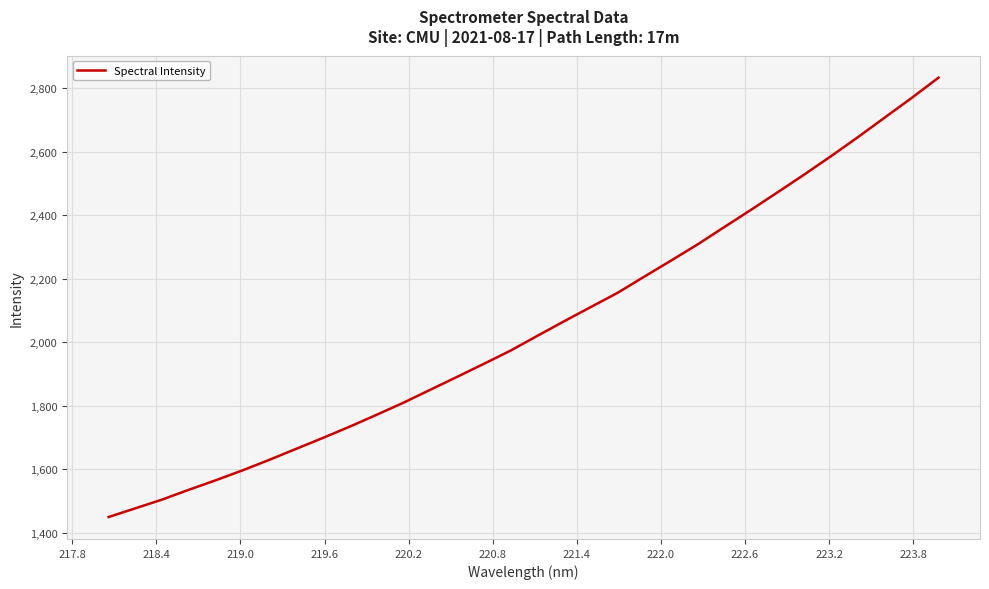

What is the smallest value displayed?

1449.5